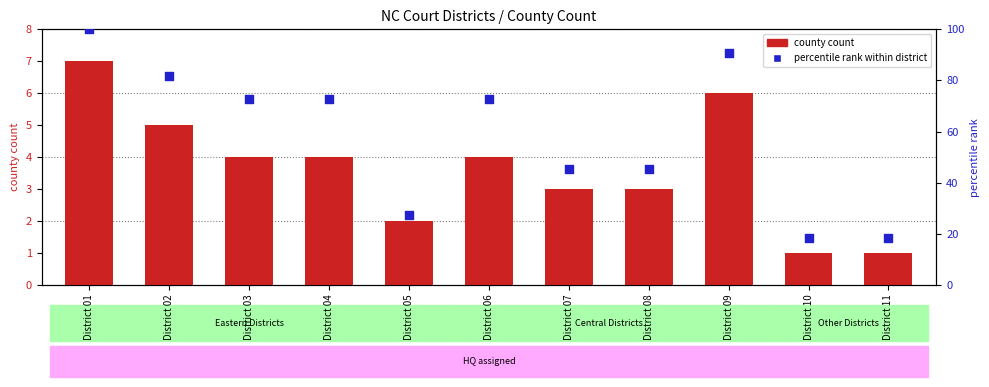

Which series contains the highest Y value?

percentile rank within district